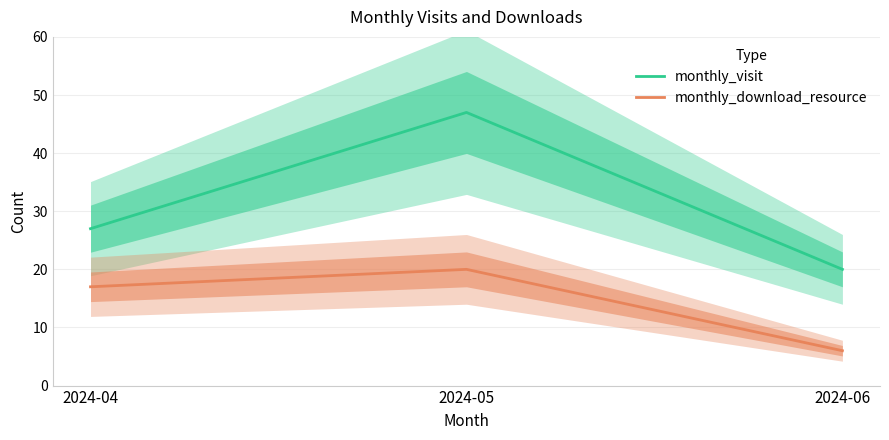

Which category has the lowest value in the monthly_visit series?

2024-06